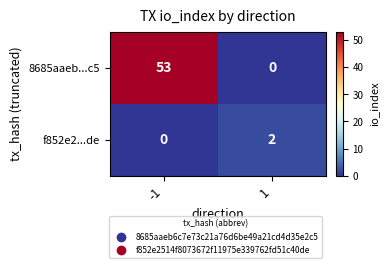

At 1, list the series in order from smallest to largest.

8685aaeb...c5, f852e2...de